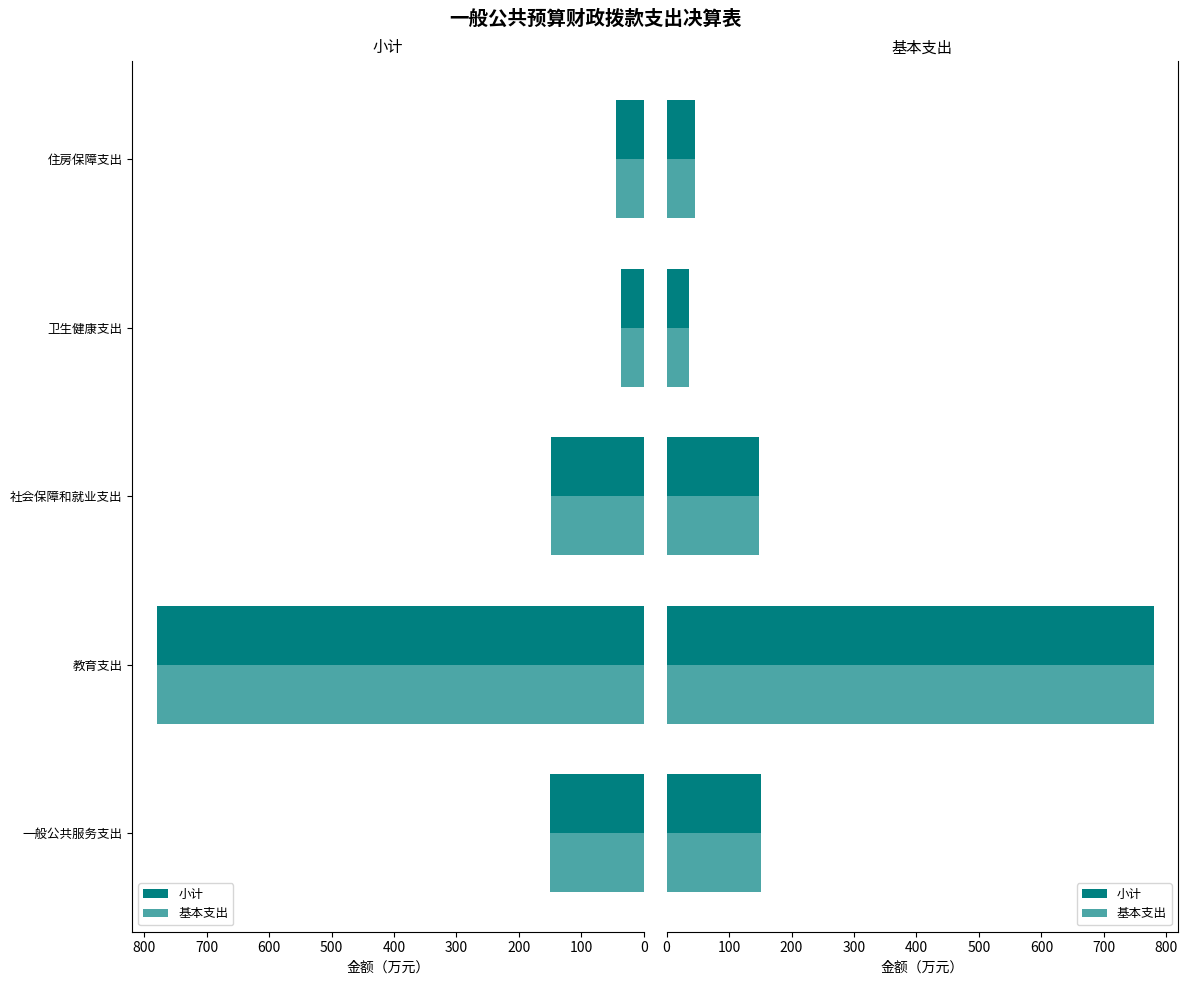

At how many categories does at least one series exceed 425?

1